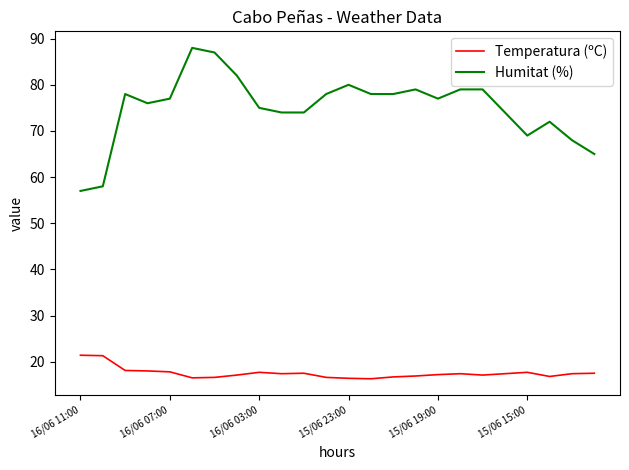

What is the difference between the maximum and minimum values in the Temperatura (ºC) series?

5.1